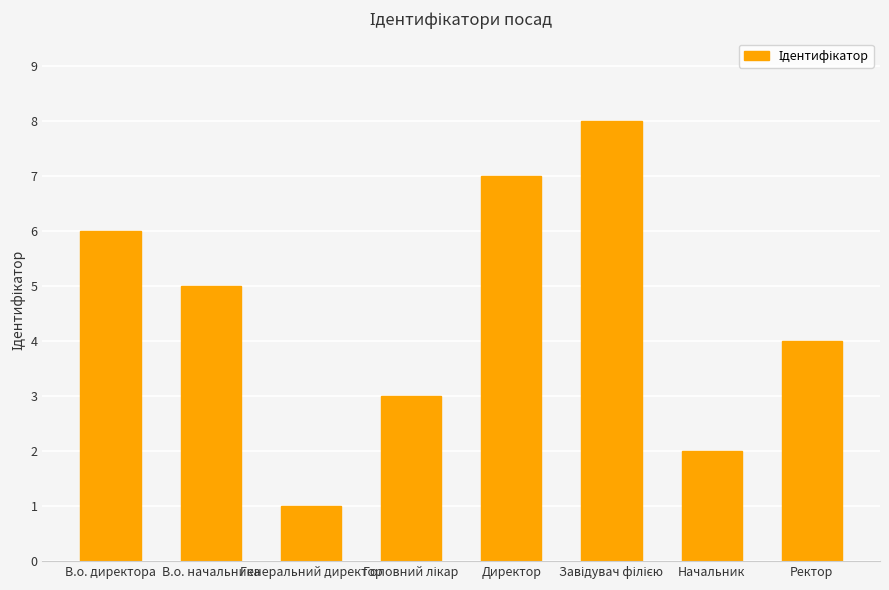

What is the difference between the maximum and minimum values?

7